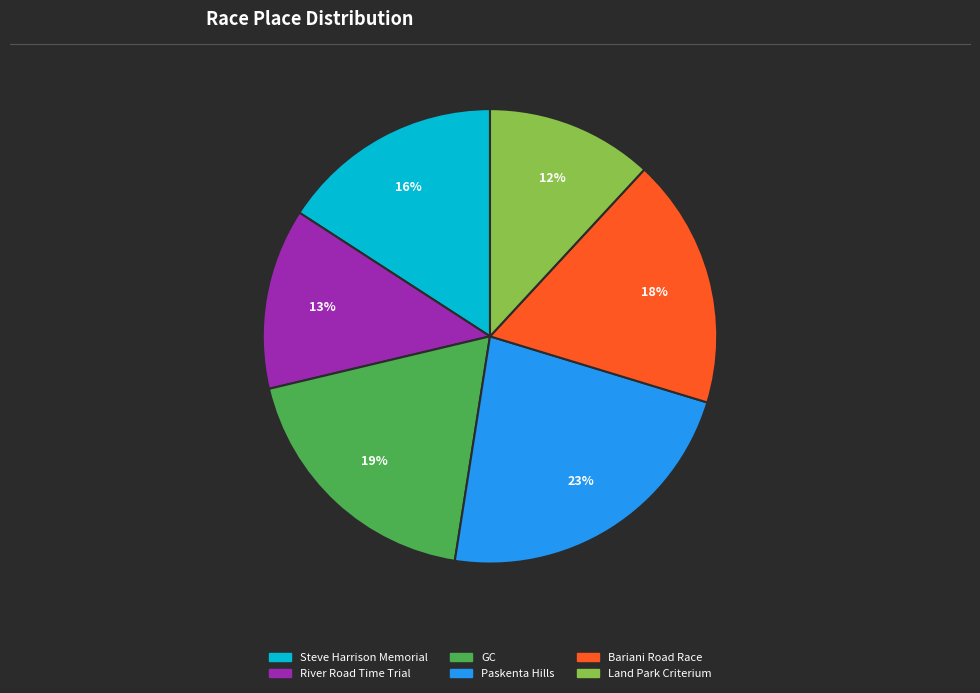

Rank the categories by value from lowest to highest.

Land Park Criterium, River Road Time Trial, Steve Harrison Memorial, Bariani Road Race, GC, Paskenta Hills